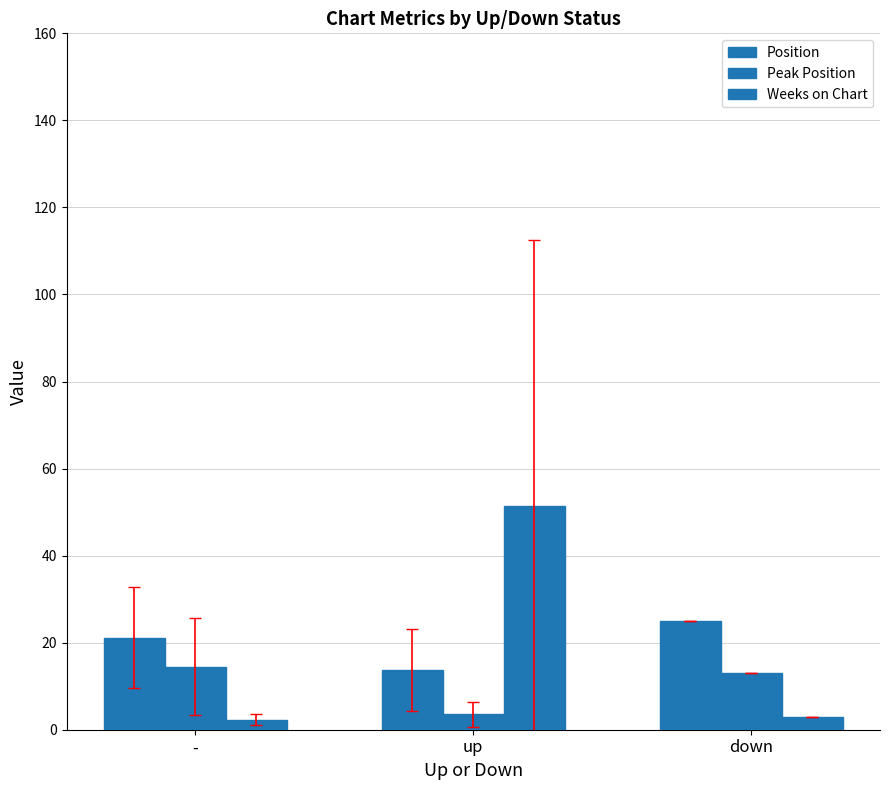

What is the average value of the Position series?

20.0